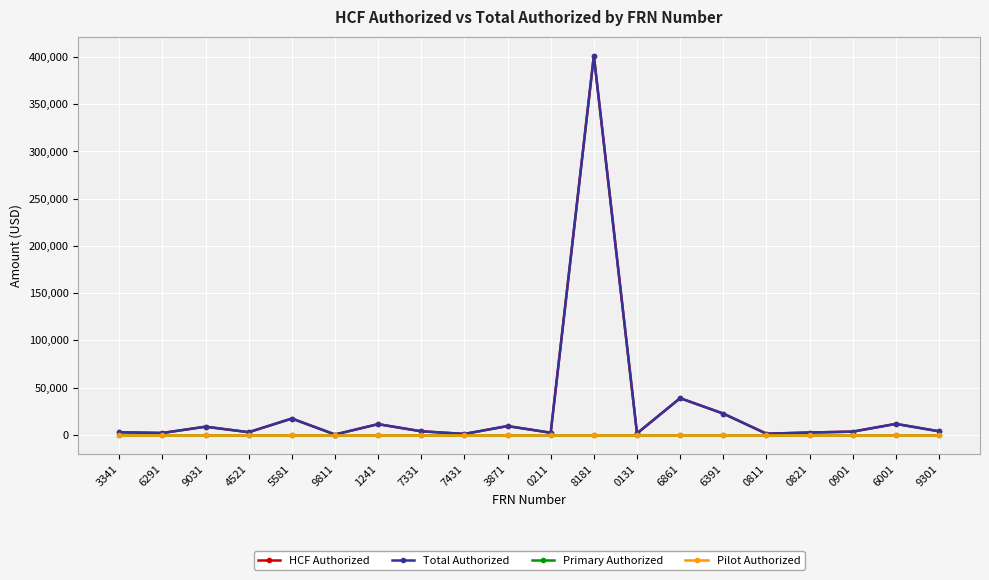

Does the chart have visible grid lines?

Yes